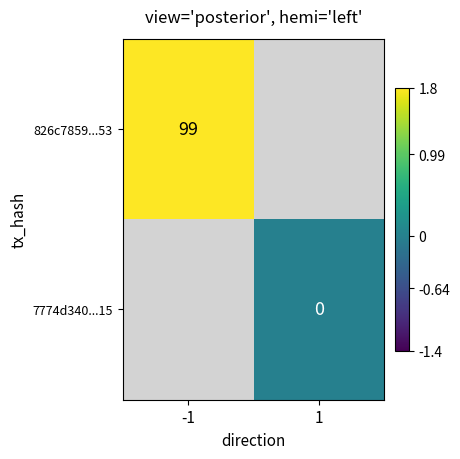

Is it true that 826c7859...53 equals 99 at -1?

True